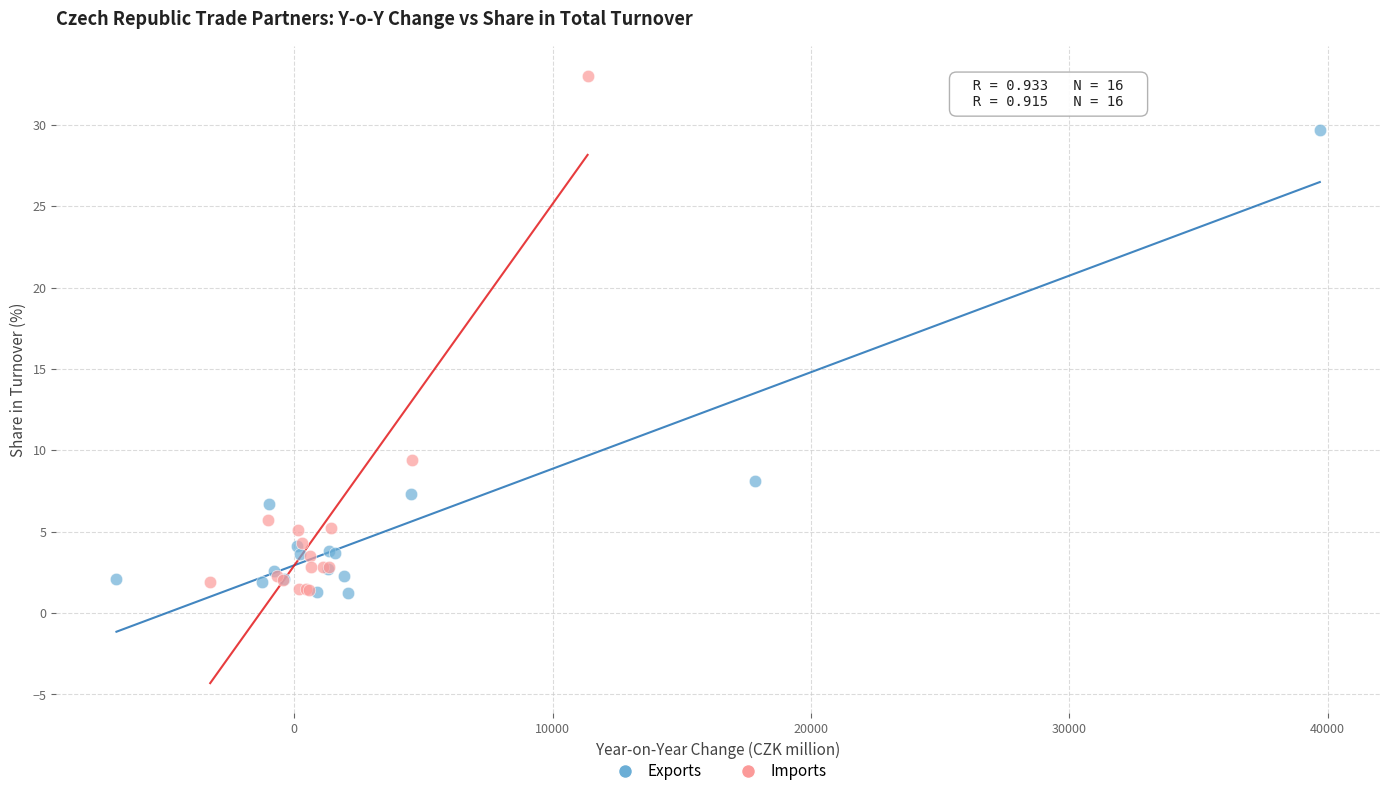

Which series reaches the maximum Y coordinate?

Imports